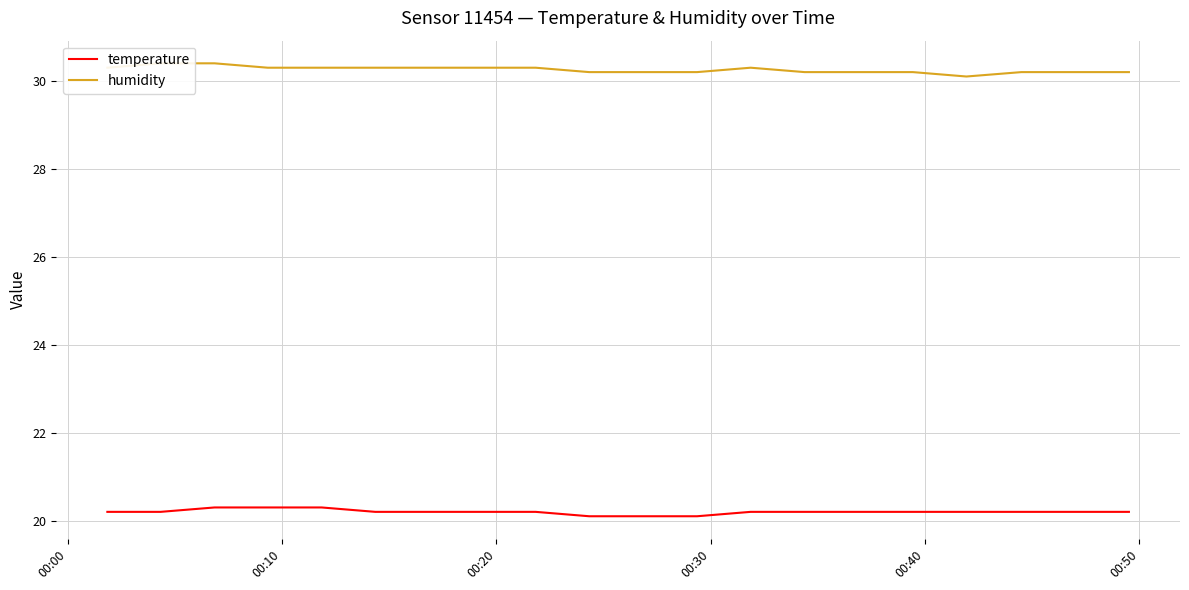

What is the greatest value displayed?

30.4